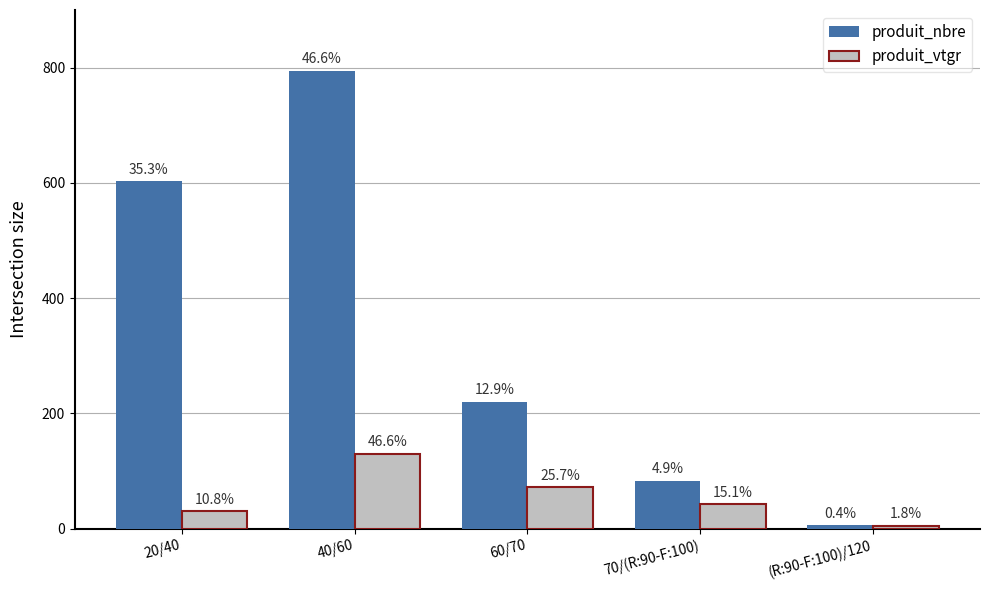

What is the difference between the second highest and minimum values in the produit_vtgr series?

66.5